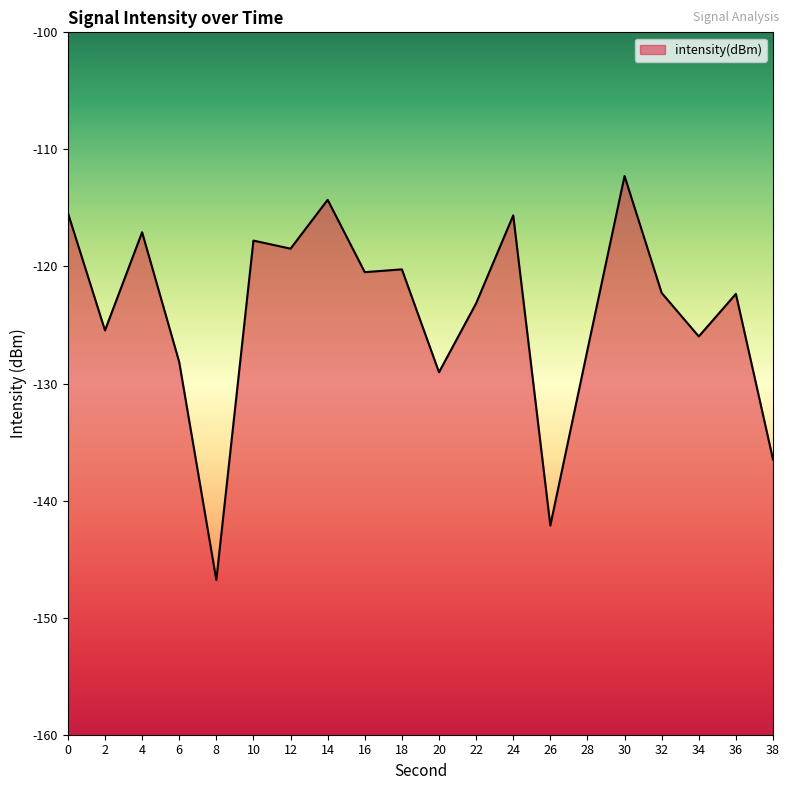

How many data points does each series have?

20